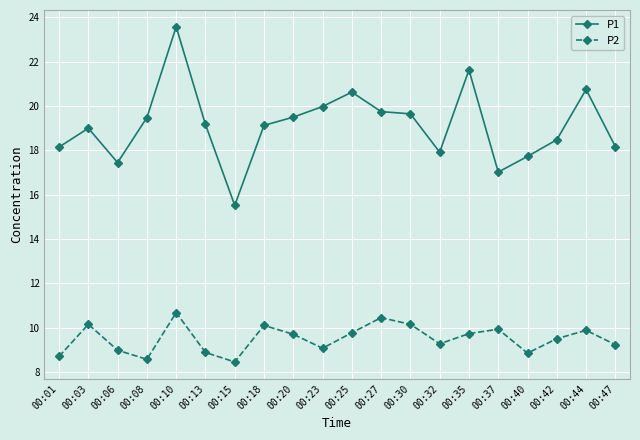

Where is the first local maximum for P1?

00:03